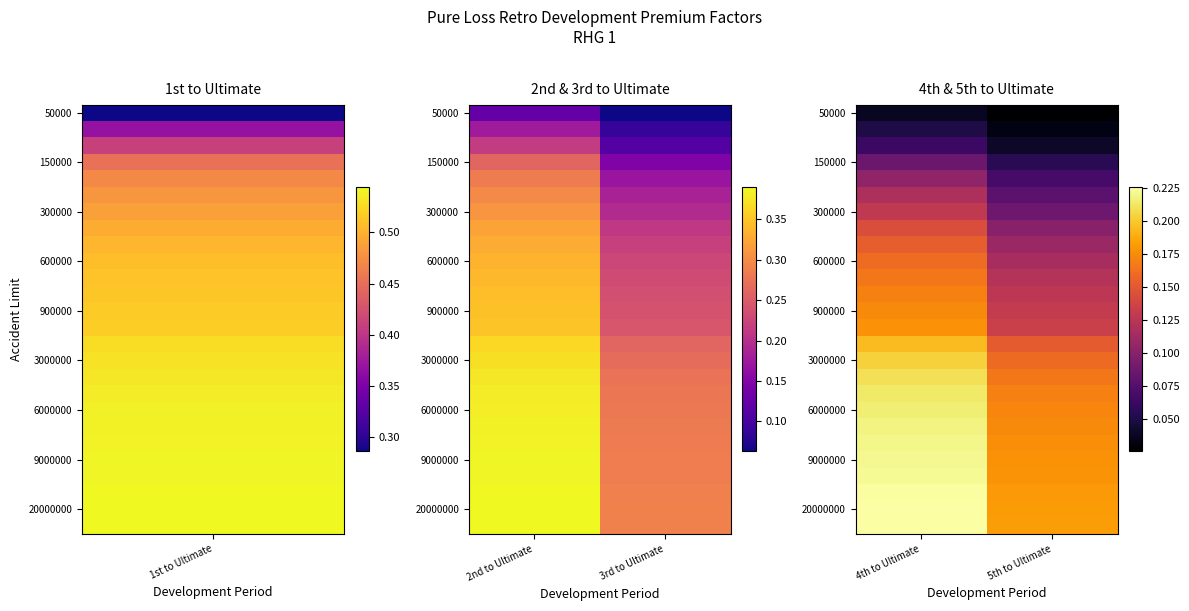

What is the difference between the highest and lowest values at 5th to Ultimate?

0.2